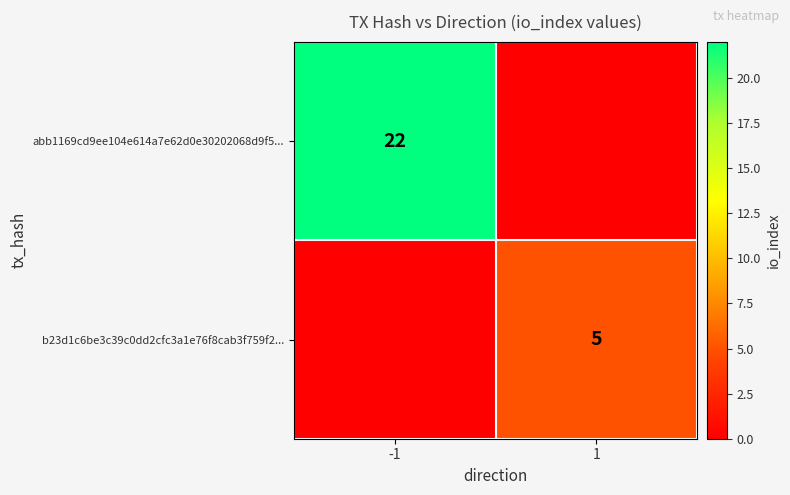

Is it true that b23d1c6be3c39c0dd2cfc3a1e76f8cab3f759f2... equals 9 at 1?

False